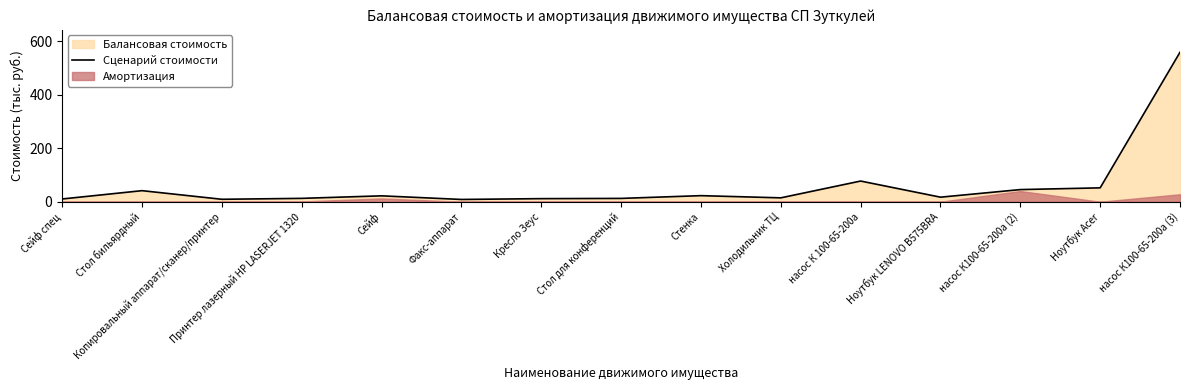

What is the label of the 2nd point from the left?

Стол бильярдный